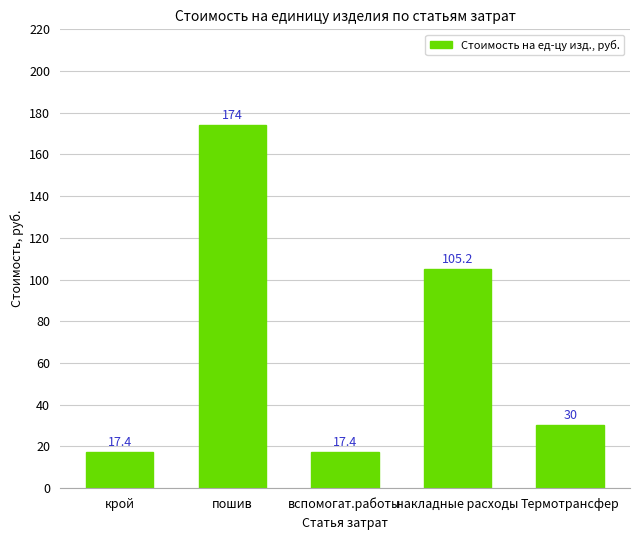

Between пошив and Термотрансфер, which is larger?

пошив